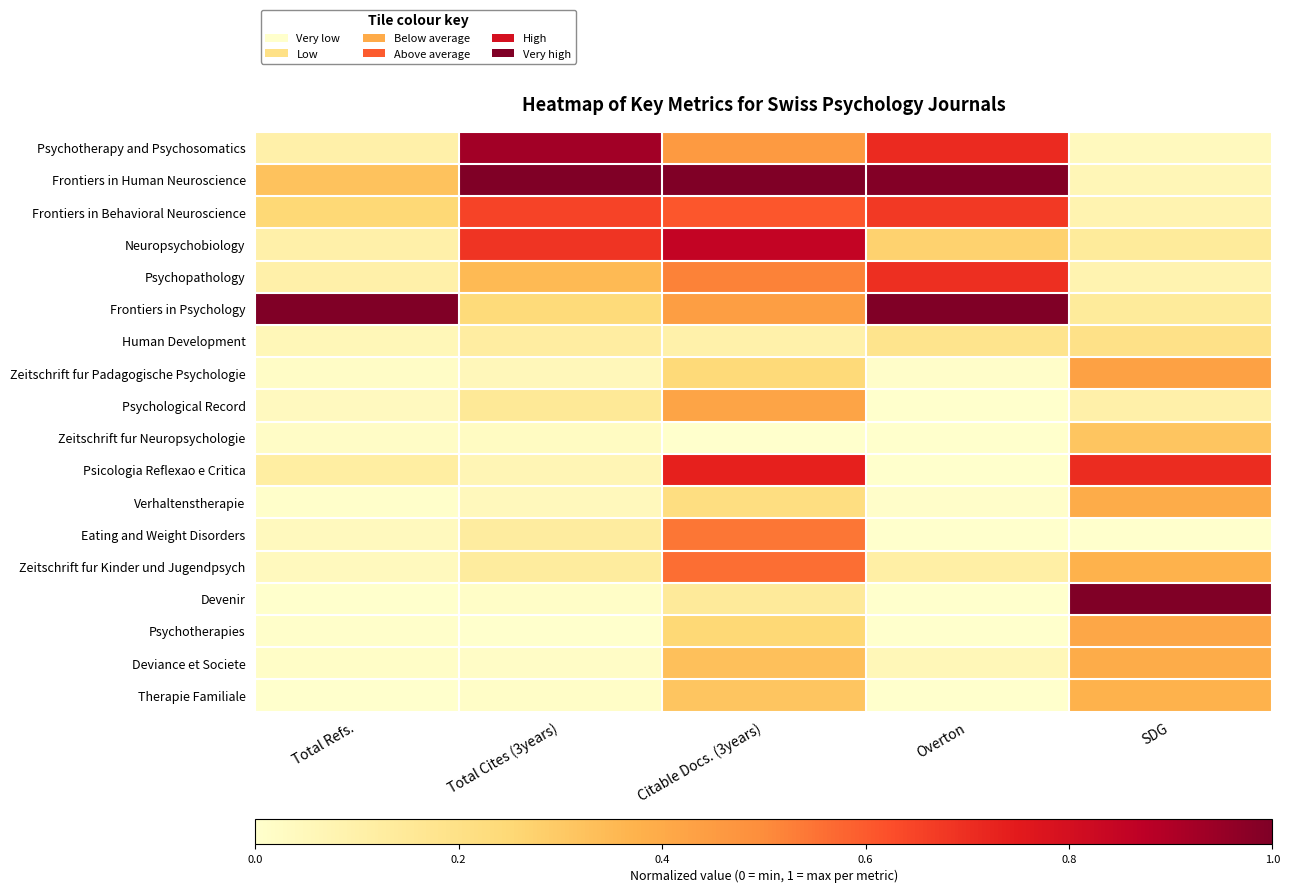

What is the maximum value shown in the chart?

1.0